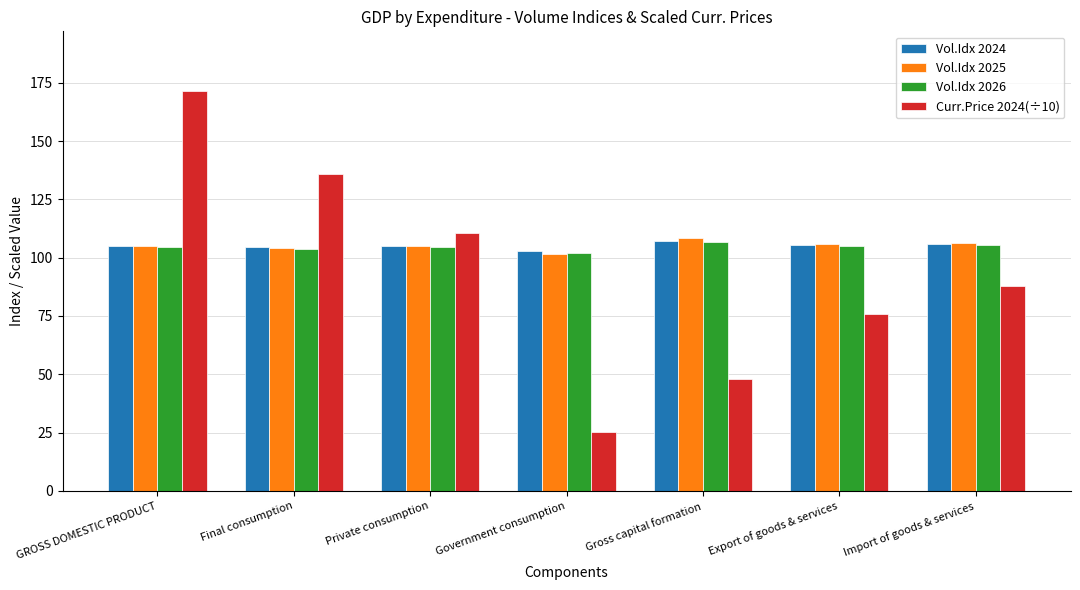

What is the sum of all Vol.Idx 2025 values?

736.3